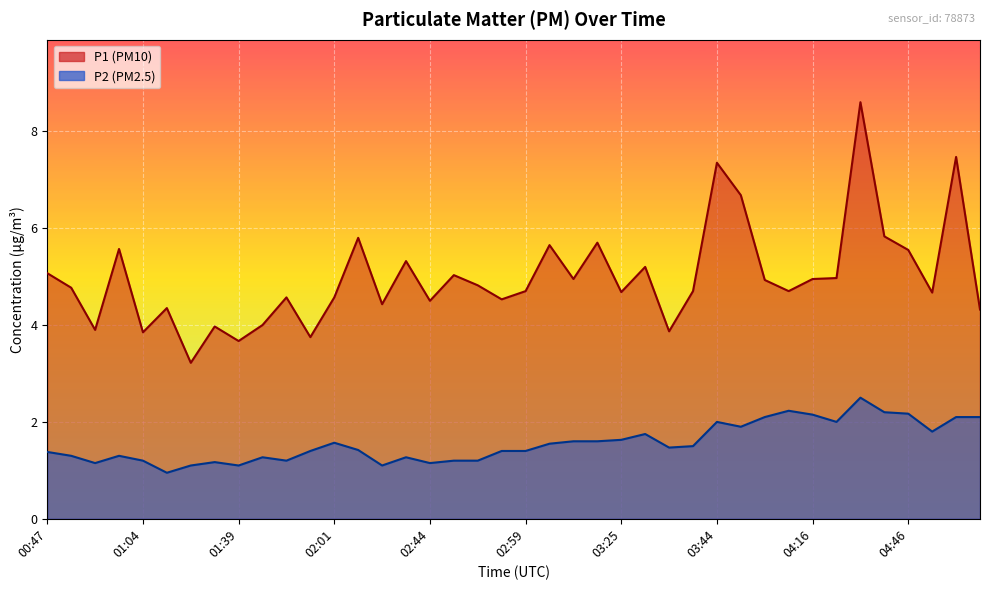

What is the label of the 14th point from the left?

02:17